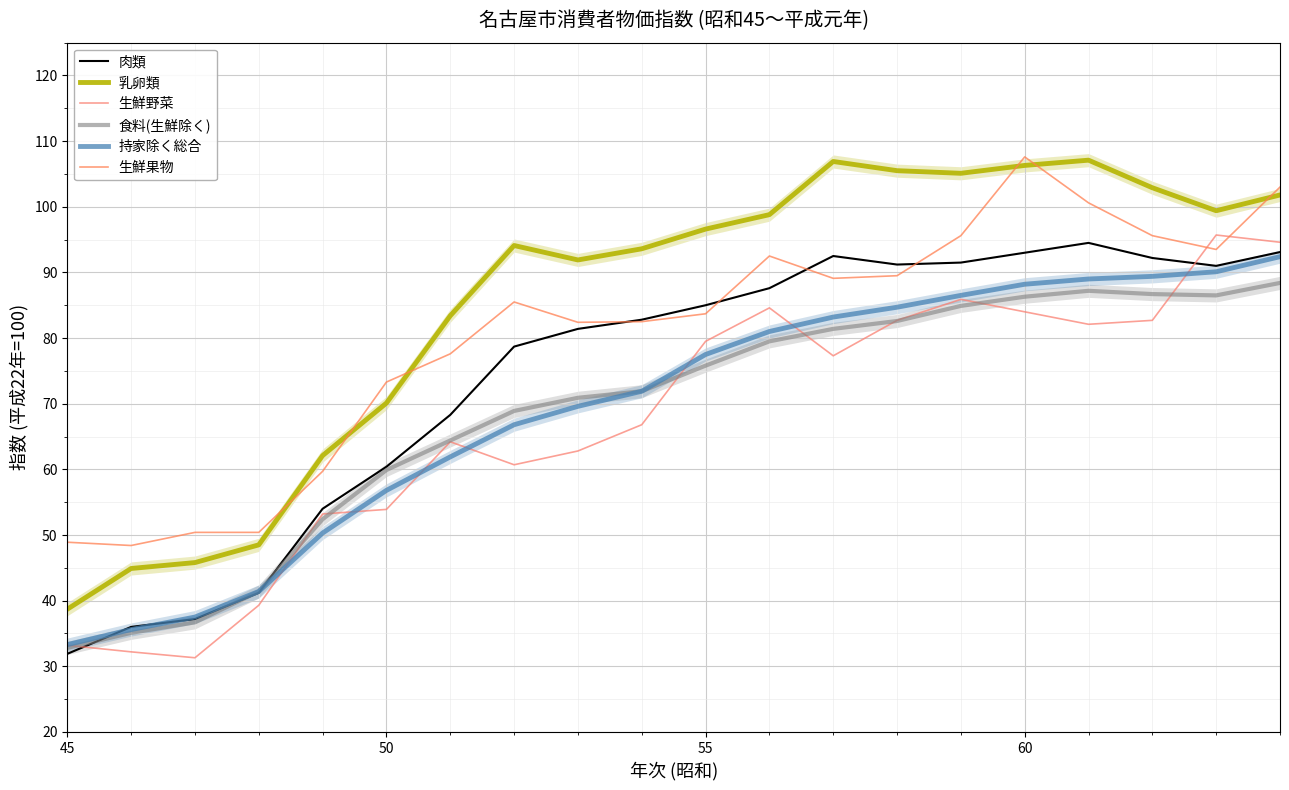

How many data points in 持家除く総合 are above 77?

10